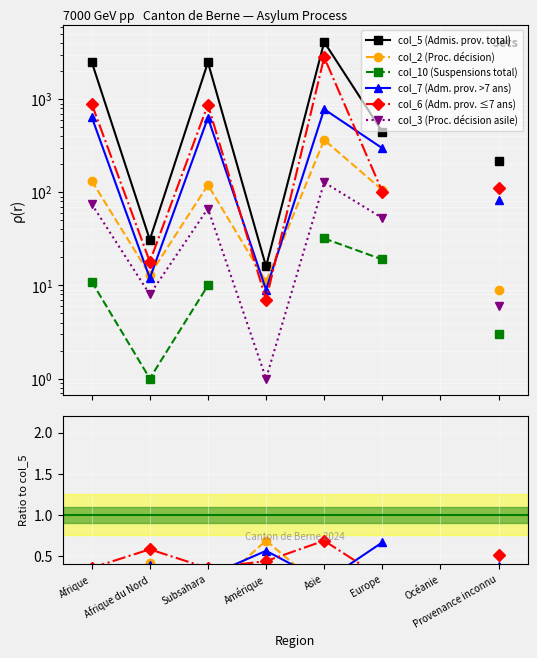

In col_10 (Suspensions total), how many points are higher than both neighbors (excluding endpoints)?

1